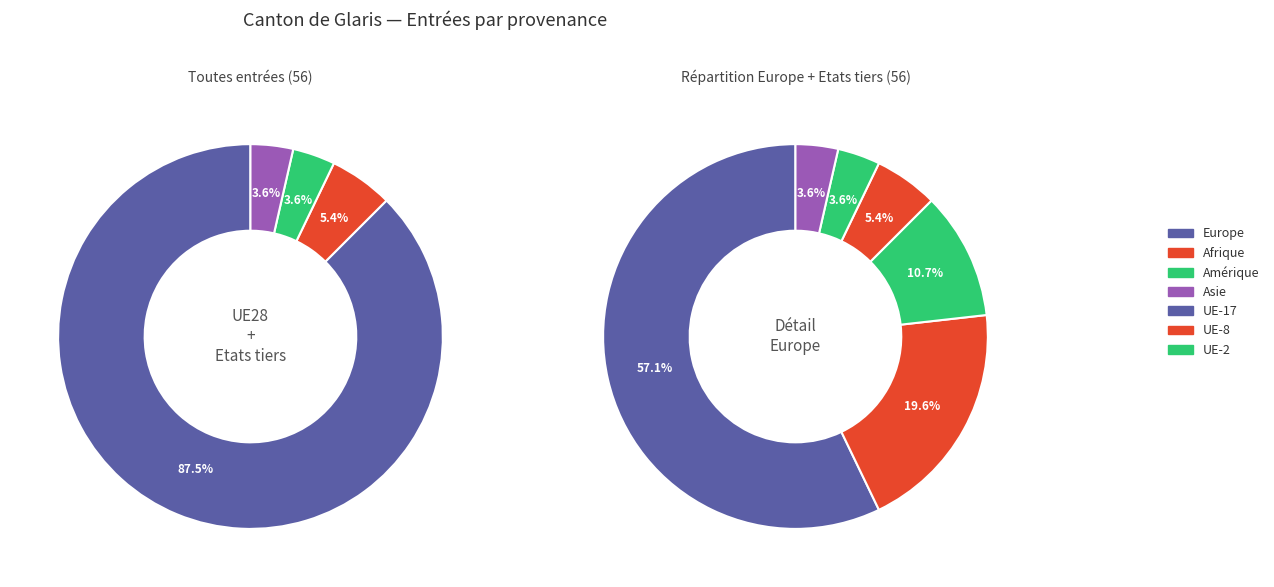

What is the majority slice?

Europe